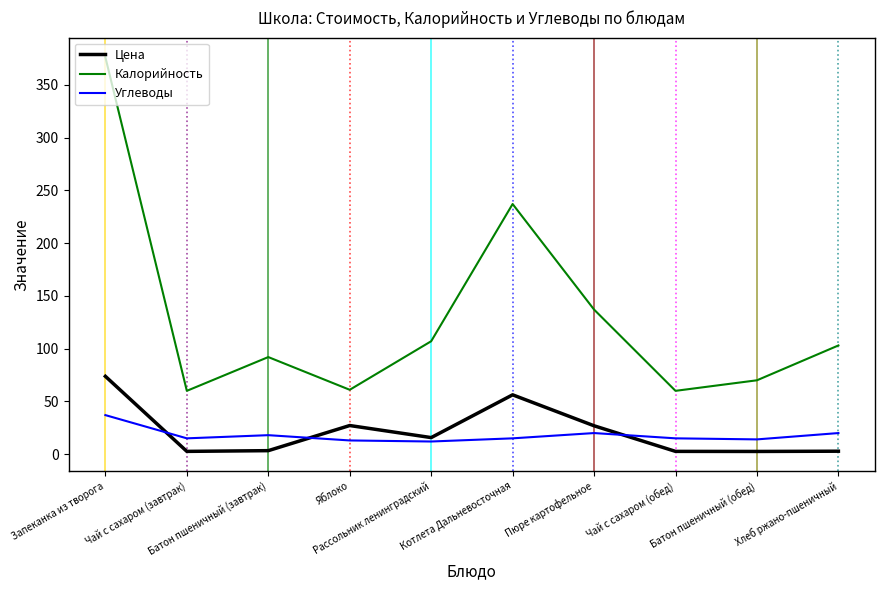

Which series has the largest range (max minus min)?

Калорийность